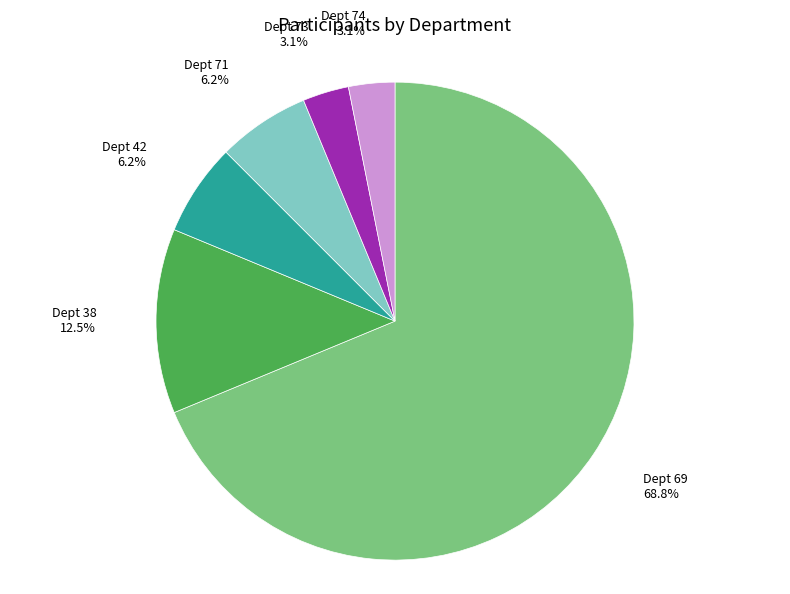

Count the number of slices in the pie.

6